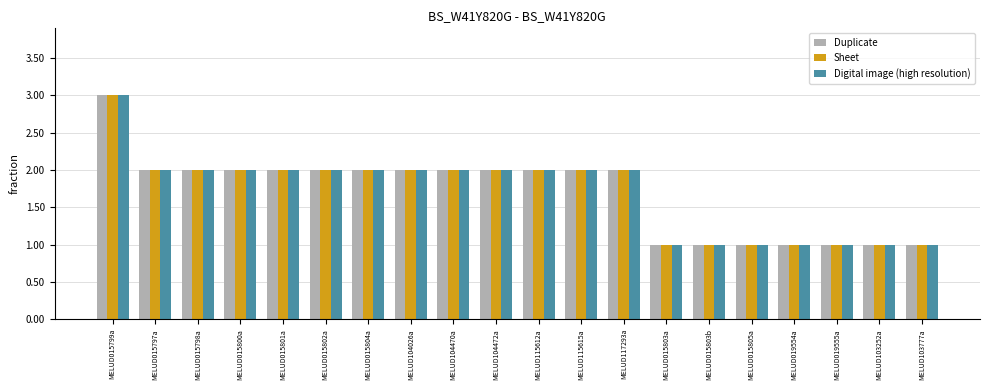

What is the difference between the Sheet values at MELUD015799a and MELUD103252a?

2